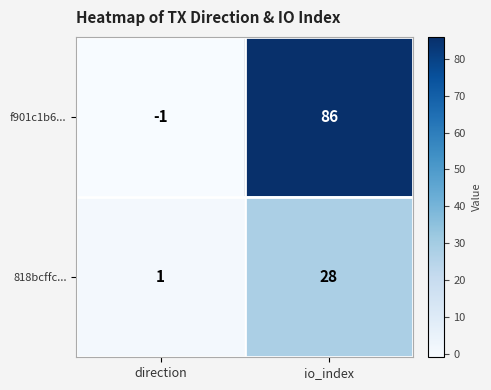

What is the sum of all 818bcffc... values?

29